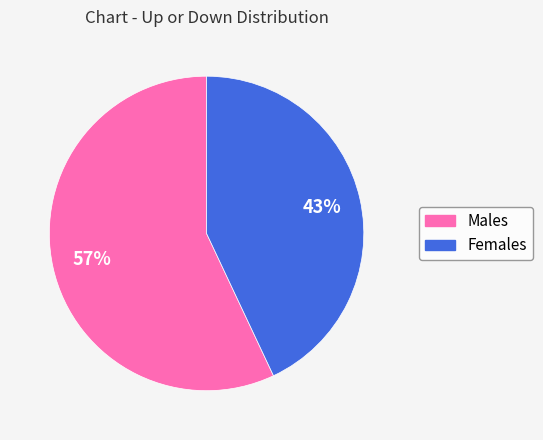

Which slice is the smallest?

Females